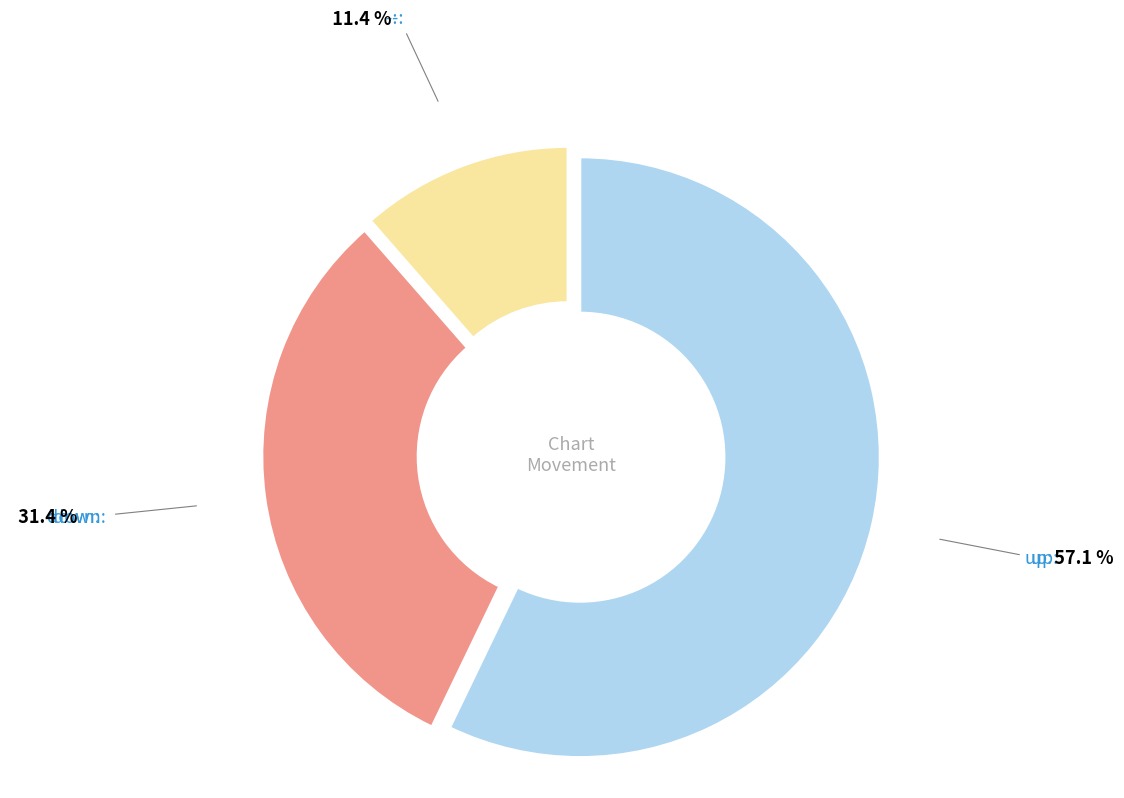

Does any single category account for the majority?

Yes